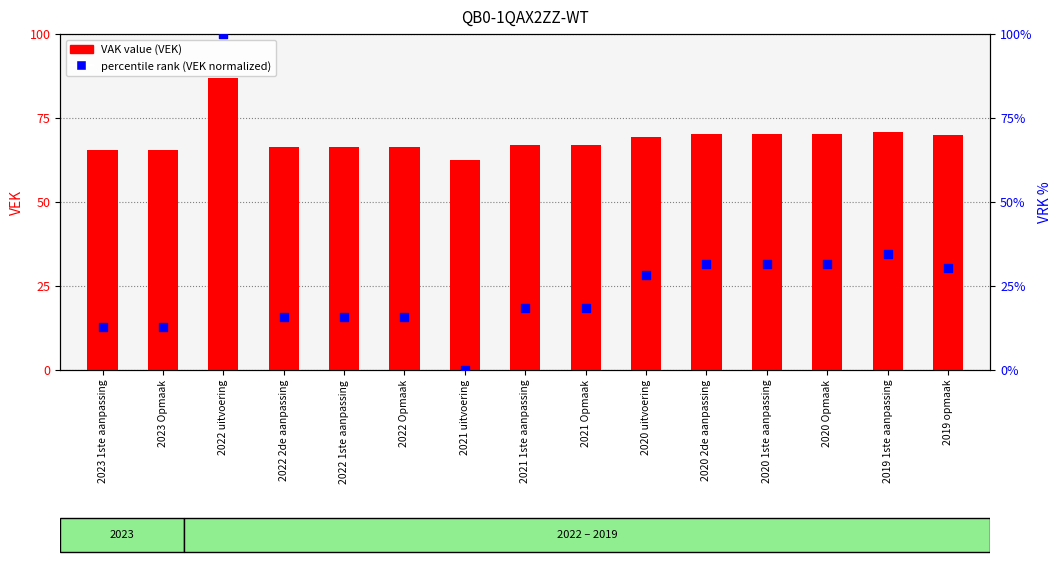

What is the total value across all series at 2023 Opmaak?

7798.7